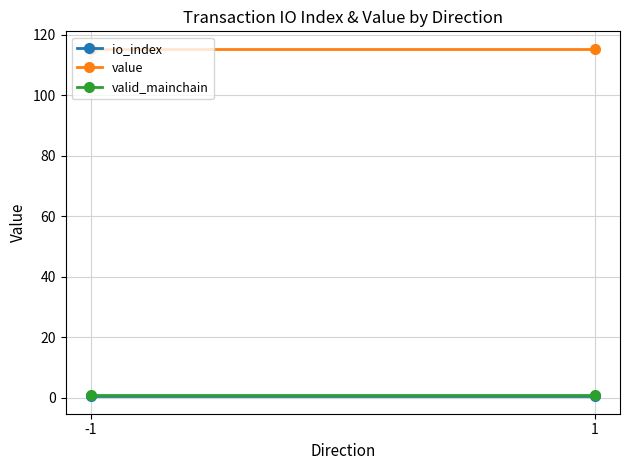

Which series has the largest total across all categories?

value